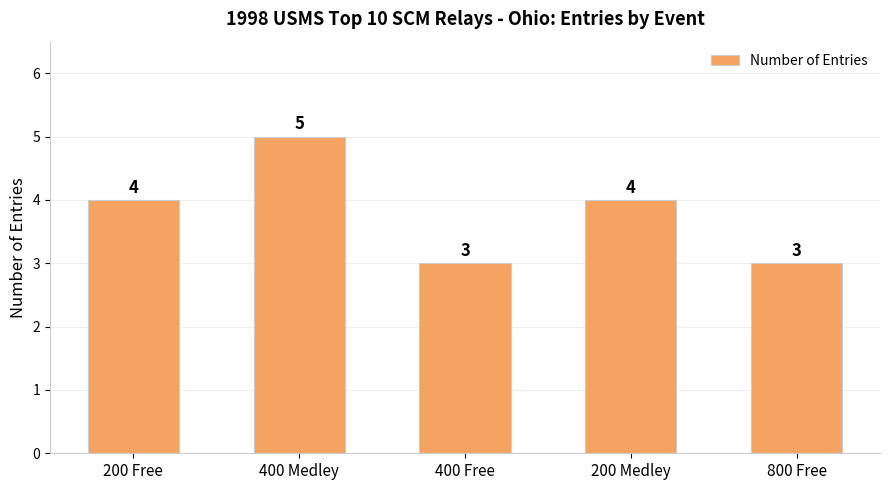

True or false: the data shows 1 at 800 Free.

False